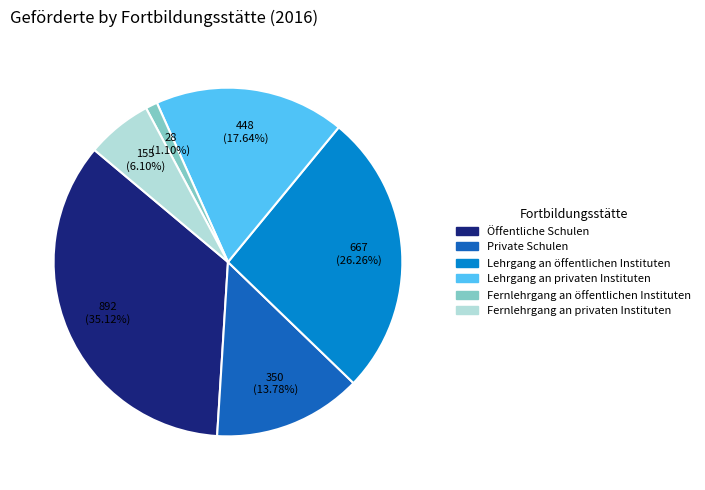

What portion of the pie excludes Private Schulen?

86.2%